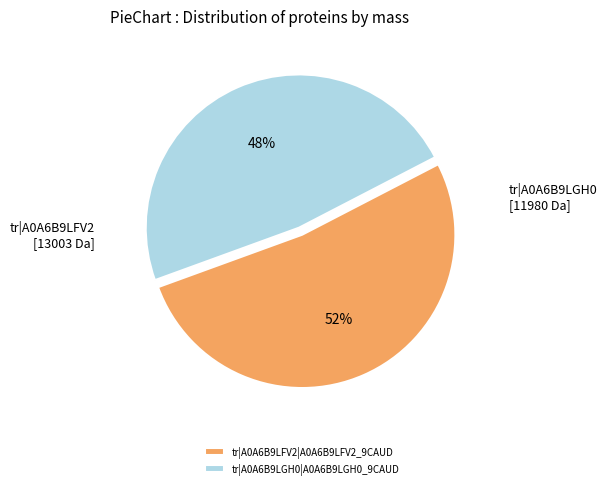

Which slice is the smallest?

tr|A0A6B9LGH0|A0A6B9LGH0_9CAUD